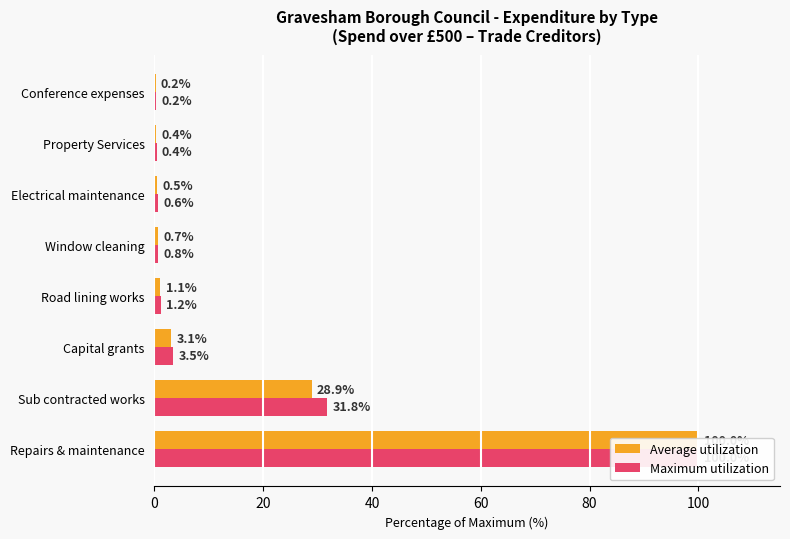

What are all the series names shown in the legend?

Average utilization, Maximum utilization